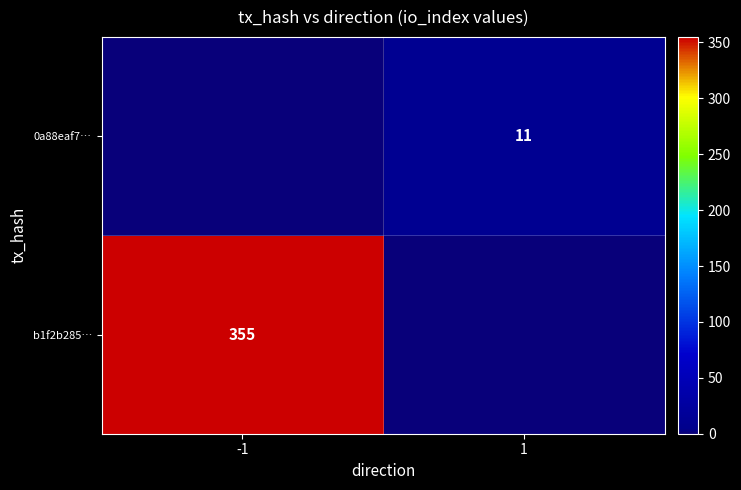

Between 1 and -1, which is larger?

-1